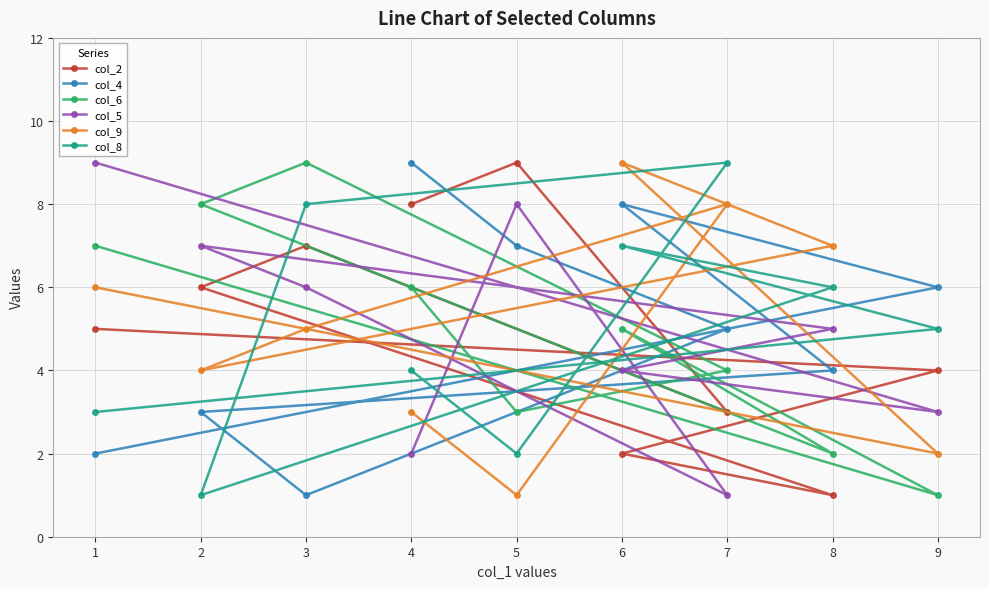

What is the greatest value displayed?

9